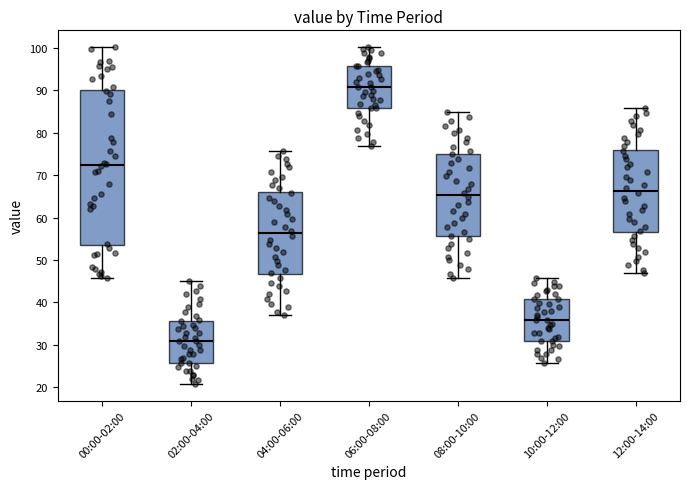

Reading left to right, transcribe this box plot: for each box, give where its median line is, the range the box spans, and where its two whiskers end, as read against the y-axis. The values are not printed on the chart, so give them approximately, as read against the axis.

00:00-02:00: median 72, box 54 to 90, whiskers 46 to 100
02:00-04:00: median 31, box 26 to 36, whiskers 21 to 45
04:00-06:00: median 56, box 47 to 66, whiskers 37 to 76
06:00-08:00: median 91, box 86 to 96, whiskers 77 to 100
08:00-10:00: median 65, box 56 to 75, whiskers 46 to 85
10:00-12:00: median 36, box 31 to 41, whiskers 26 to 46
12:00-14:00: median 66, box 57 to 76, whiskers 47 to 86